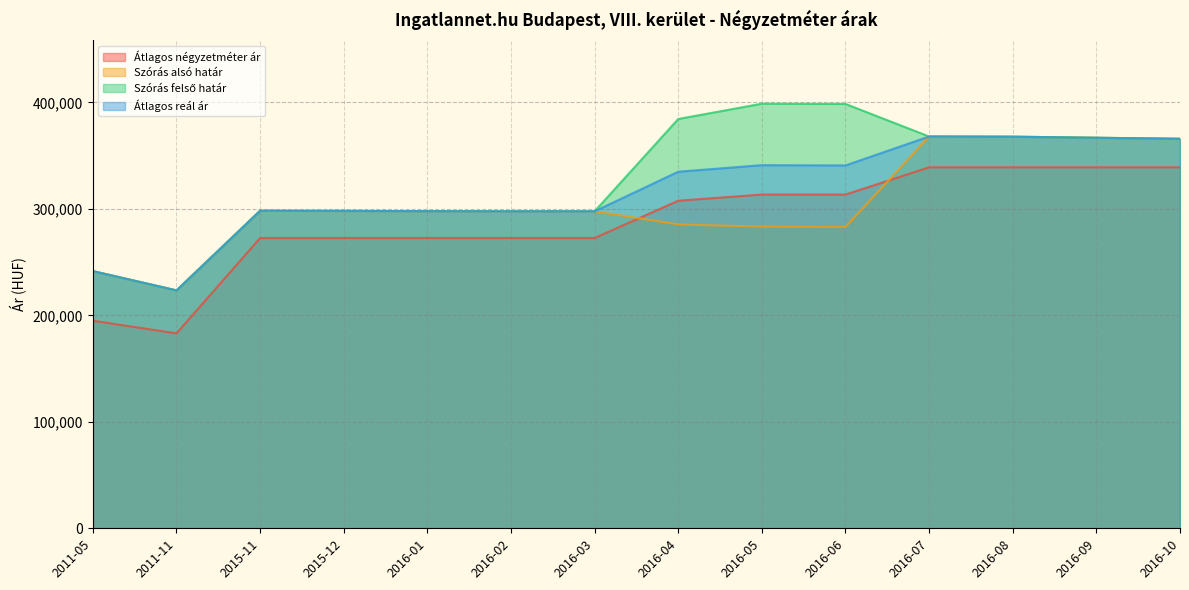

What value does the Átlagos négyzetméter ár series have at 2016-01?

272602